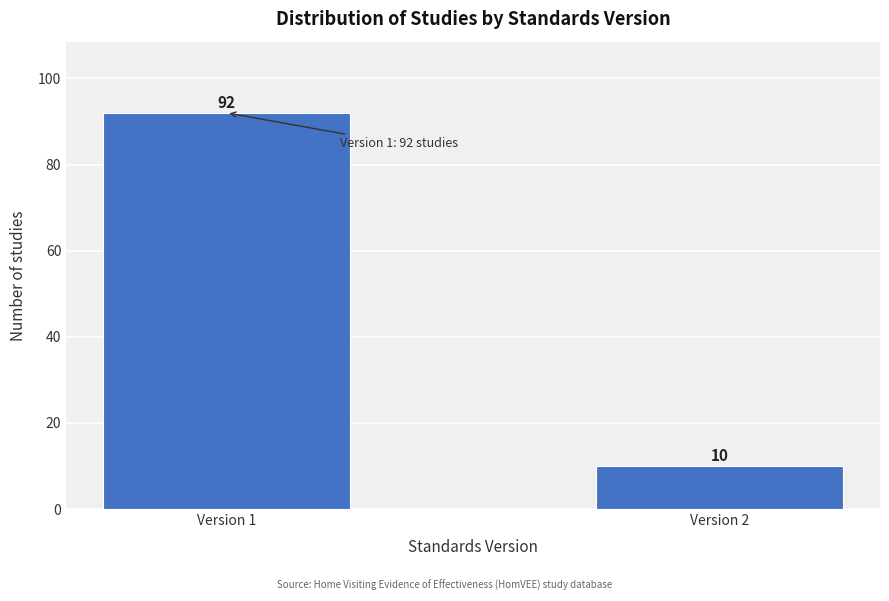

Reading left to right, what are all the values shown in this chart?

92	10